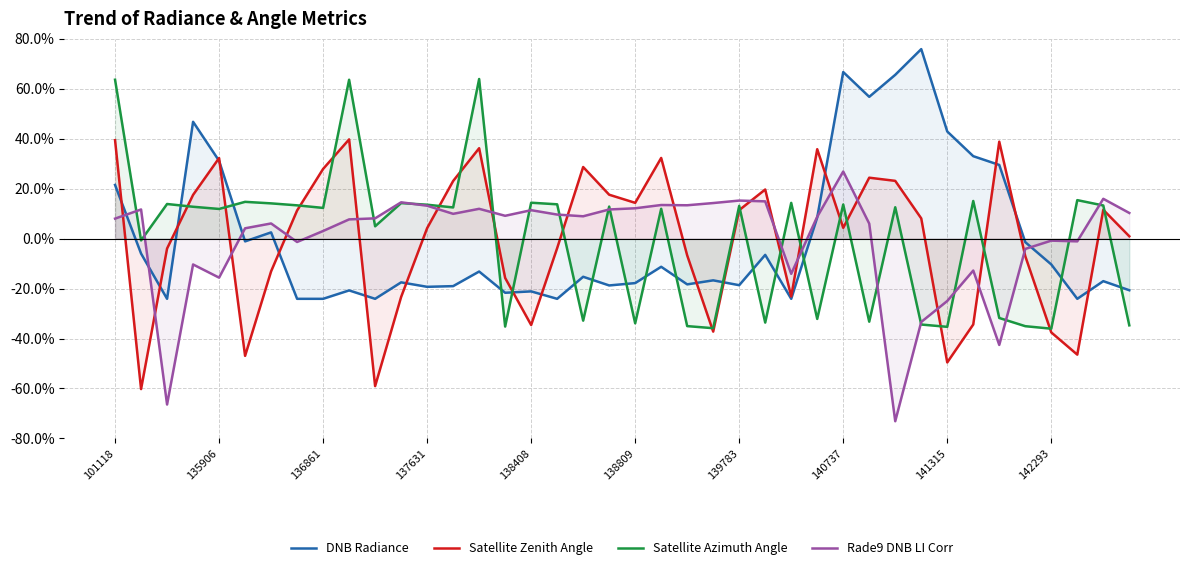

What is the value of the DNB Radiance point at the 2nd from the left?

-6.0